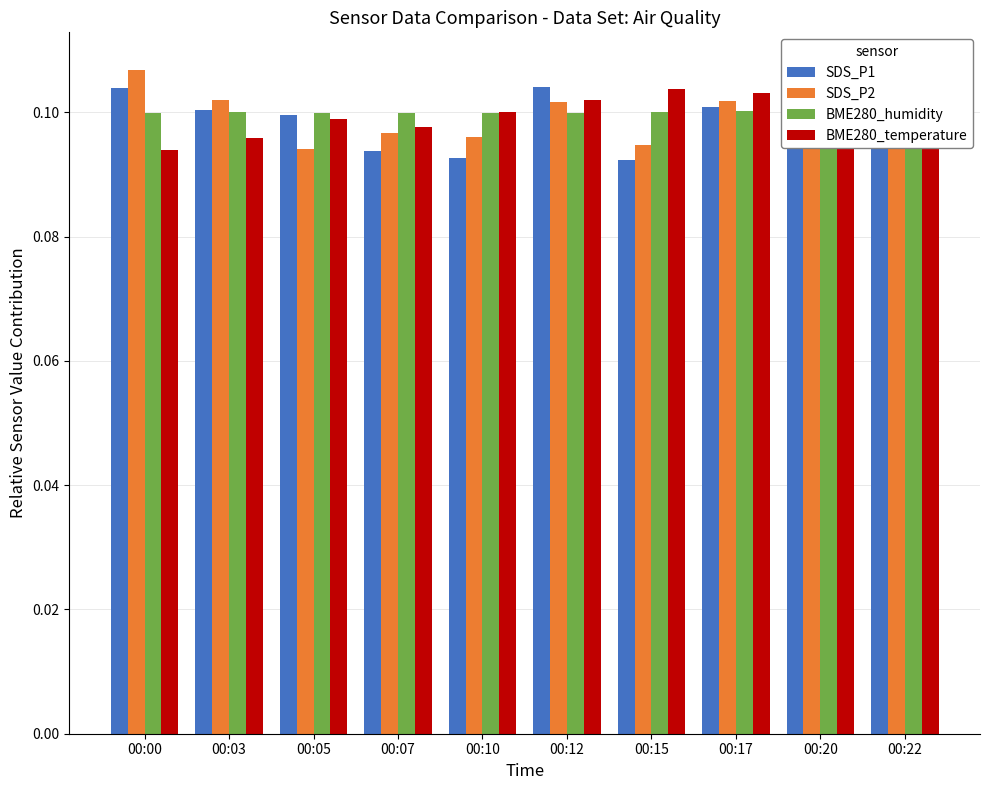

At how many categories does at least one series exceed 0?

10